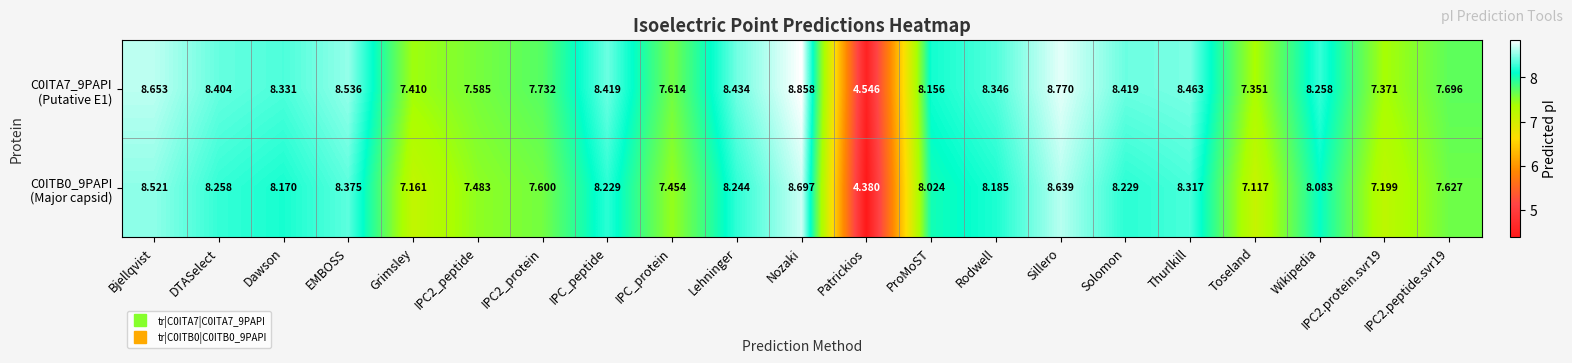

At which category is the sum across all series the highest?

Nozaki